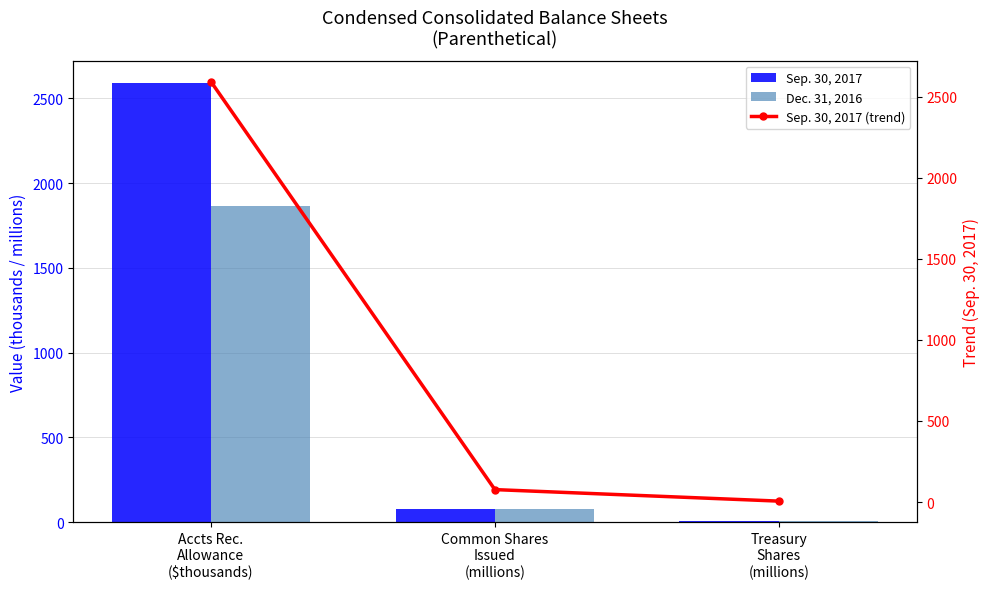

Where does the Sep. 30, 2017 series first go above 76?

Accts Rec.
Allowance
($thousands)